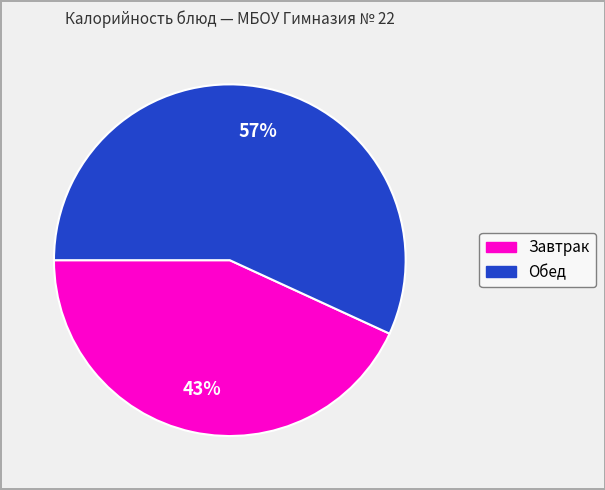

Is there any slice that represents more than half of the pie?

Yes